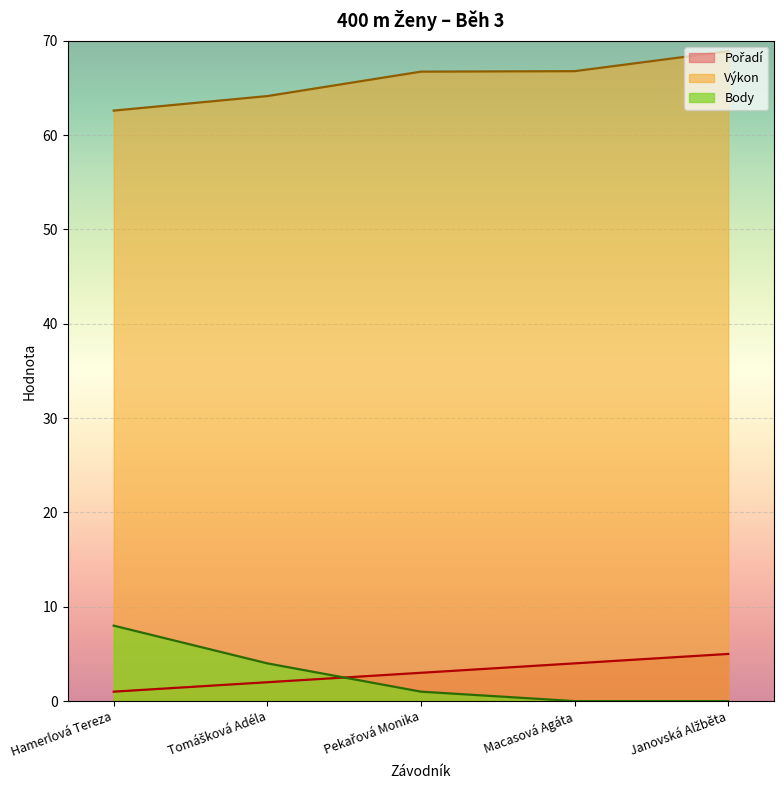

What is the average value of the Pořadí series?

3.0